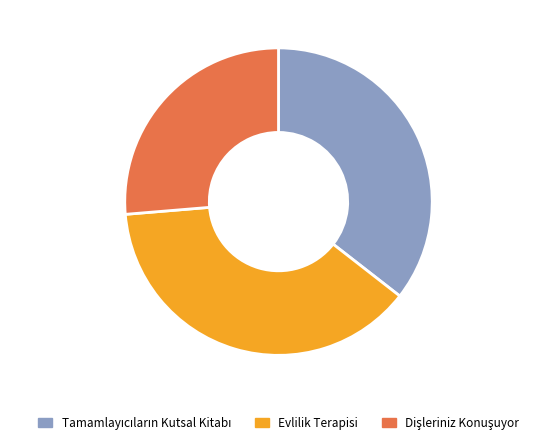

To the nearest percent, what is the difference between the largest and smallest slice percentages?

12%